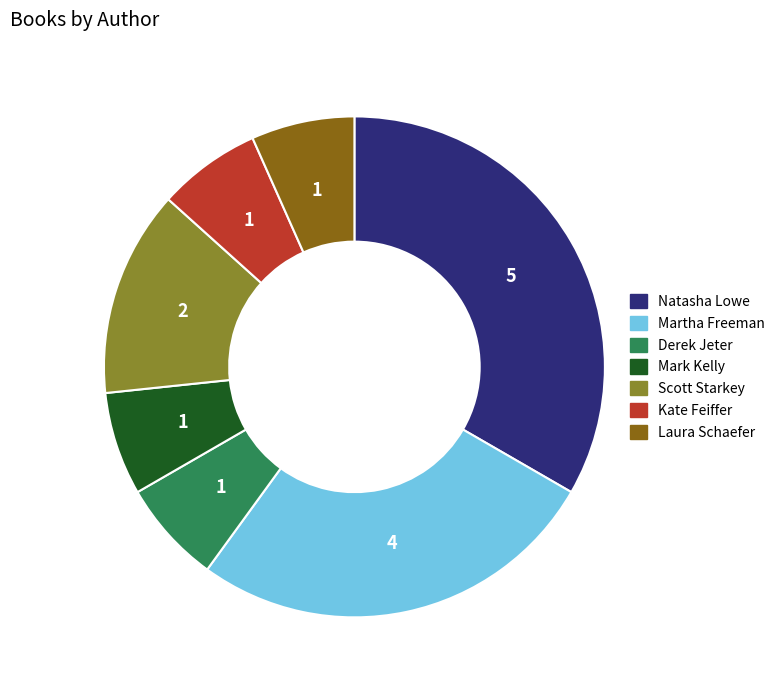

Does Martha Freeman account for over 50% of the chart?

No